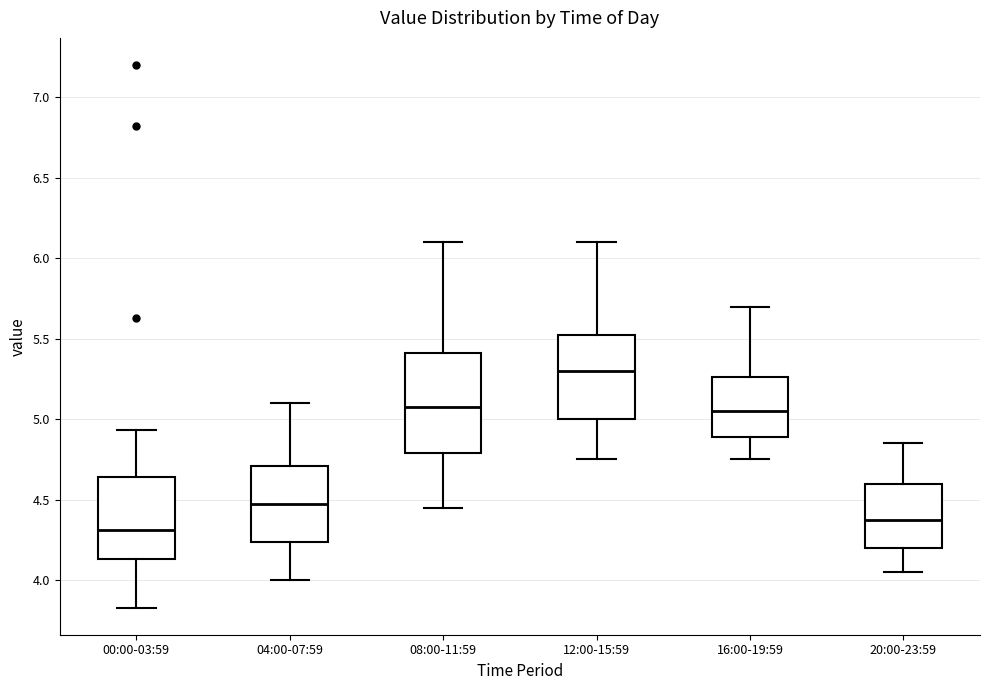

Which box has the highest median line?

12:00-15:59